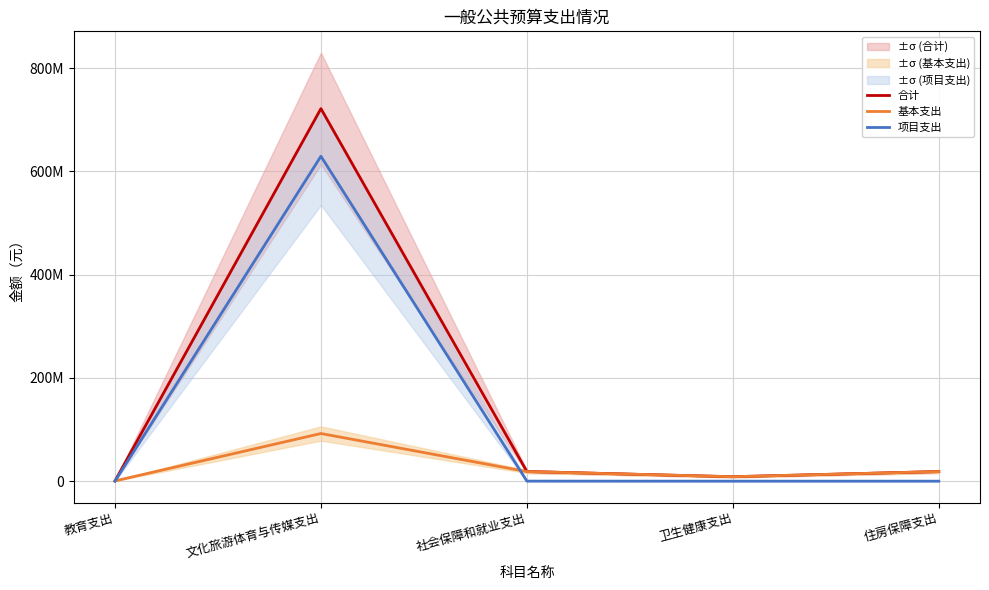

Rank the series by their maximum value, from lowest to highest.

基本支出, 项目支出, 合计